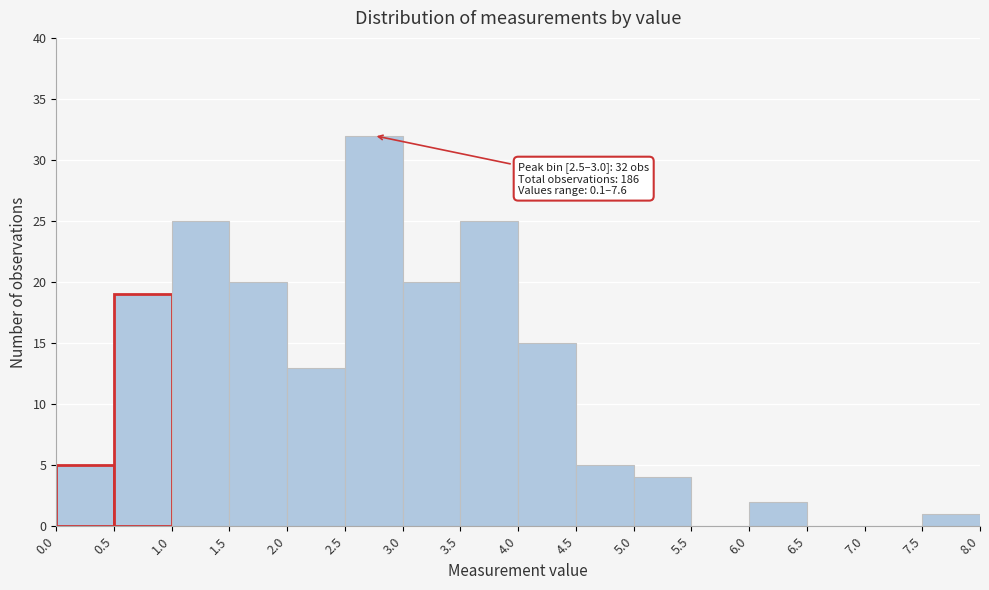

Over which range of the x-axis is the bar tallest?

2.5 to 3.0